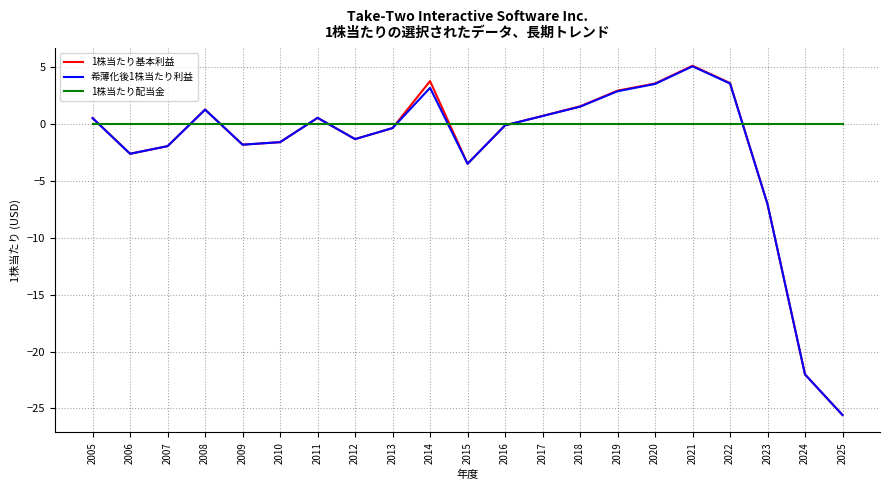

Where is the first local minimum for 1株当たり基本利益?

2006